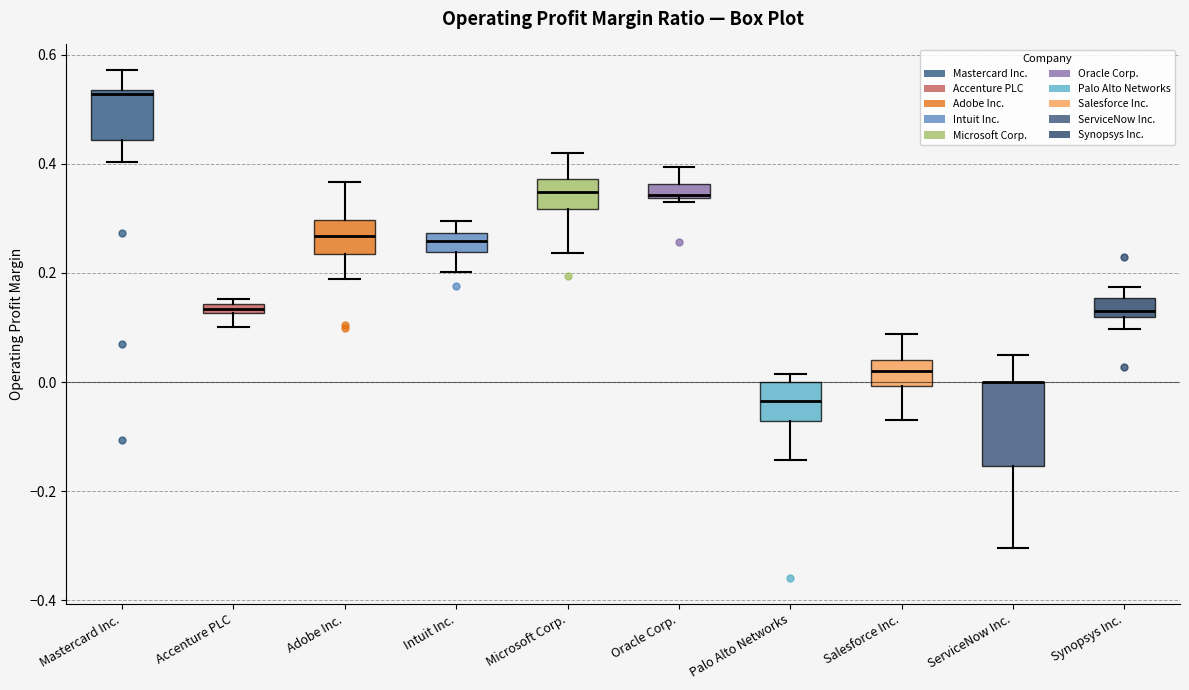

Where does the lower whisker of the box for Synopsys Inc. end on the y-axis? The values are not printed on the chart, so give them approximately, as read against the axis.

0.10